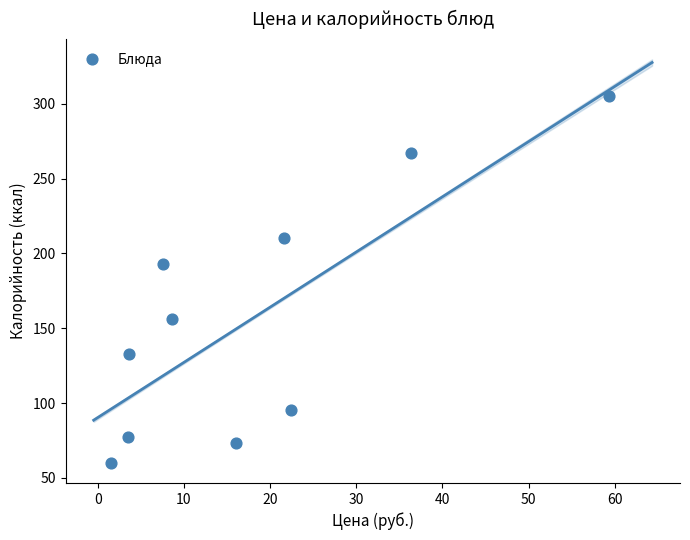

What is the range of Y values (max minus min)?

245